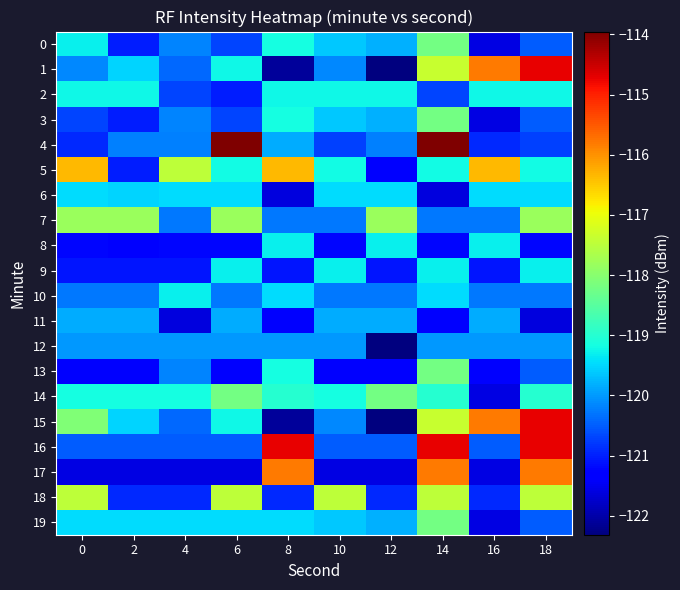

Reading left to right, what are all the values shown in this chart?

0: 0=-119.3	2=-121.0	4=-120.2	6=-120.7	8=-119.2	10=-119.6	12=-119.8	14=-118.2	16=-121.6	18=-120.5
1: 0=-120.1	2=-119.5	4=-120.4	6=-119.2	8=-122.1	10=-120.1	12=-122.3	14=-117.4	16=-115.8	18=-114.7
2: 0=-119.2	2=-119.2	4=-120.7	6=-121.0	8=-119.2	10=-119.2	12=-119.2	14=-120.7	16=-119.2	18=-119.2
3: 0=-120.7	2=-121.0	4=-120.2	6=-120.7	8=-119.2	10=-119.6	12=-119.8	14=-118.2	16=-121.6	18=-120.5
4: 0=-120.9	2=-120.2	4=-120.2	6=-114.0	8=-119.9	10=-120.7	12=-120.2	14=-114.0	16=-120.9	18=-120.7
5: 0=-116.4	2=-121.0	4=-117.5	6=-119.2	8=-116.4	10=-119.2	12=-121.4	14=-119.2	16=-116.4	18=-119.2
6: 0=-119.4	2=-119.5	4=-119.4	6=-119.4	8=-121.6	10=-119.4	12=-119.4	14=-121.6	16=-119.4	18=-119.4
7: 0=-117.8	2=-117.8	4=-120.3	6=-117.8	8=-120.3	10=-120.3	12=-117.8	14=-120.3	16=-120.3	18=-117.8
8: 0=-121.2	2=-121.4	4=-121.2	6=-121.2	8=-119.3	10=-121.2	12=-119.3	14=-121.2	16=-119.3	18=-121.2
9: 0=-121.1	2=-121.1	4=-121.1	6=-119.3	8=-121.1	10=-119.3	12=-121.1	14=-119.3	16=-121.1	18=-119.3
10: 0=-120.3	2=-120.3	4=-119.3	6=-120.3	8=-119.4	10=-120.3	12=-120.3	14=-119.4	16=-120.3	18=-120.3
11: 0=-119.9	2=-119.9	4=-121.6	6=-119.9	8=-121.4	10=-119.9	12=-119.9	14=-121.4	16=-119.9	18=-121.6
12: 0=-120.0	2=-120.0	4=-120.0	6=-120.0	8=-120.0	10=-120.0	12=-122.3	14=-120.0	16=-120.0	18=-120.0
13: 0=-121.4	2=-121.4	4=-120.2	6=-121.4	8=-119.2	10=-121.4	12=-121.4	14=-118.2	16=-121.4	18=-120.5
14: 0=-119.2	2=-119.2	4=-119.2	6=-118.2	8=-119.0	10=-119.2	12=-118.2	14=-119.0	16=-121.6	18=-119.0
15: 0=-118.1	2=-119.5	4=-120.4	6=-119.2	8=-122.1	10=-120.1	12=-122.3	14=-117.4	16=-115.8	18=-114.7
16: 0=-120.5	2=-120.5	4=-120.5	6=-120.5	8=-114.7	10=-120.5	12=-120.5	14=-114.7	16=-120.5	18=-114.7
17: 0=-121.6	2=-121.6	4=-121.6	6=-121.6	8=-115.8	10=-121.6	12=-121.6	14=-115.8	16=-121.6	18=-115.8
18: 0=-117.5	2=-120.9	4=-120.9	6=-117.5	8=-120.9	10=-117.5	12=-120.9	14=-117.5	16=-120.9	18=-117.5
19: 0=-119.5	2=-119.5	4=-119.5	6=-119.5	8=-119.5	10=-119.6	12=-119.8	14=-118.2	16=-121.6	18=-120.5